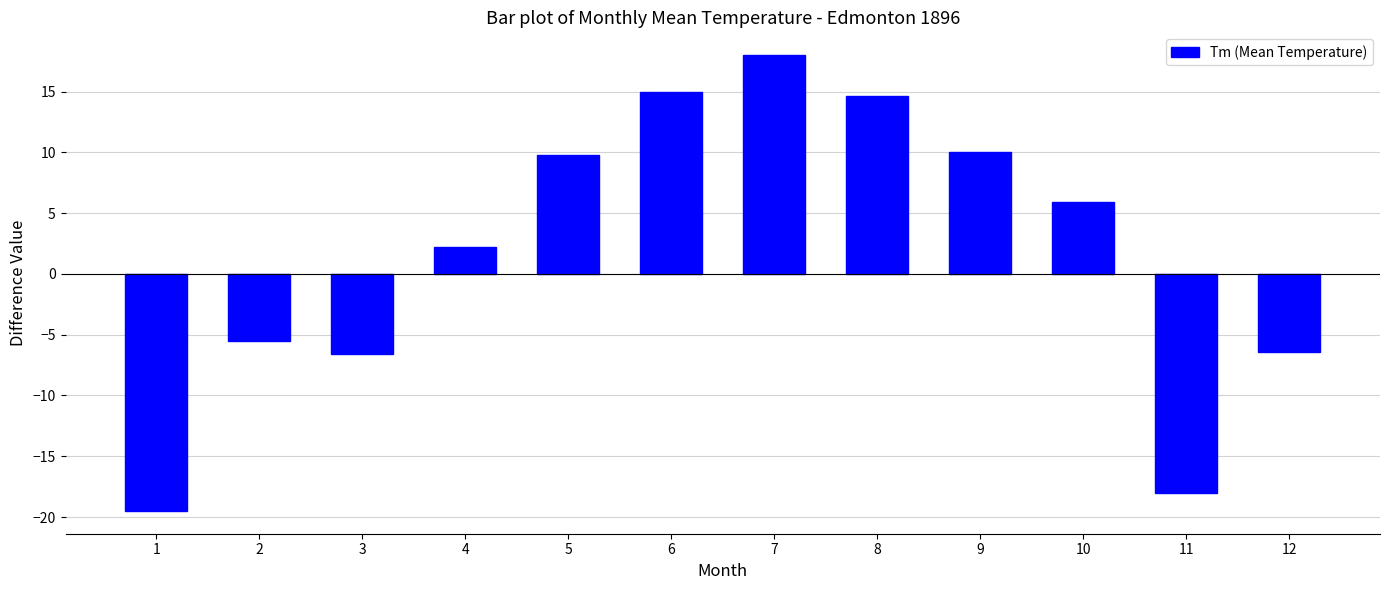

Reading left to right, list all the values displayed in this chart.

1=-19.5	2=-5.5	3=-6.6	4=2.2	5=9.8	6=15.0	7=18.0	8=14.6	9=10.0	10=5.9	11=-18.0	12=-6.4